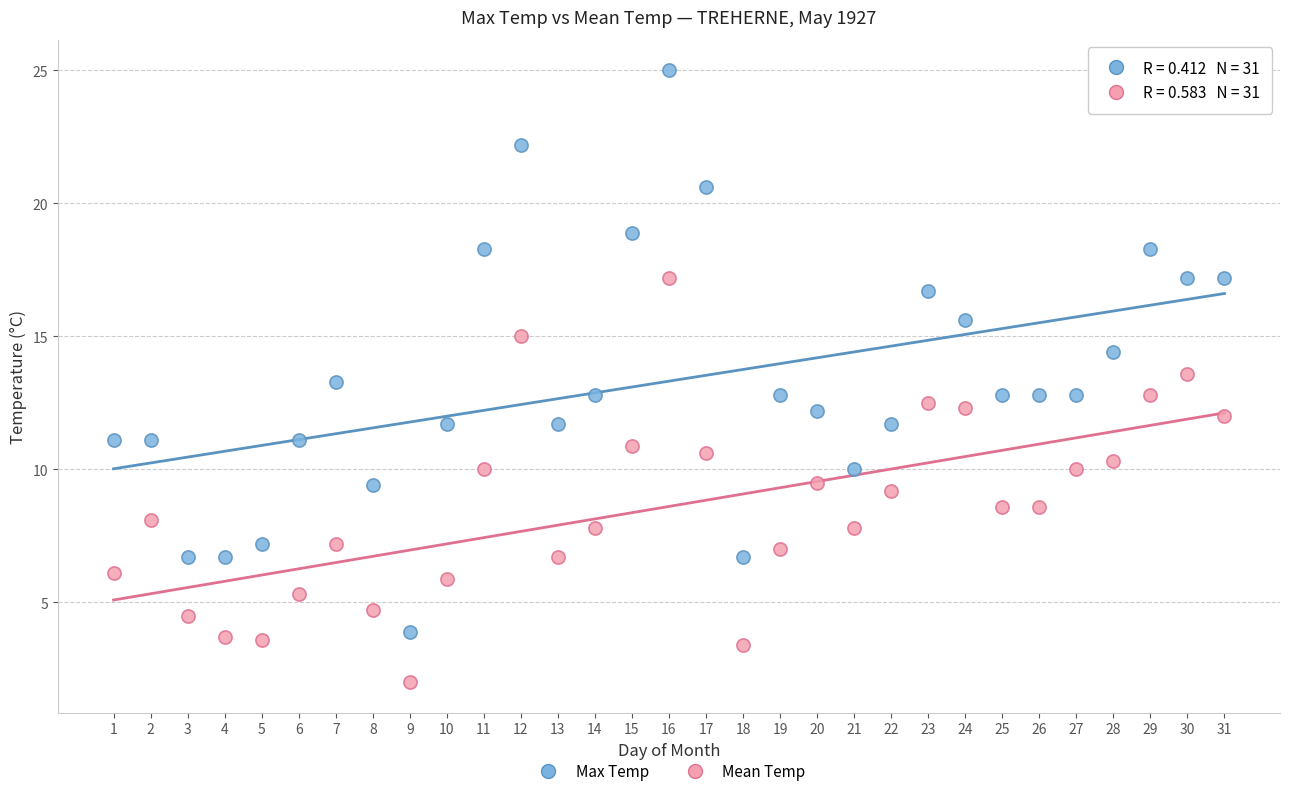

Across all data points, what is the range of Y values (max minus min)?

23.0